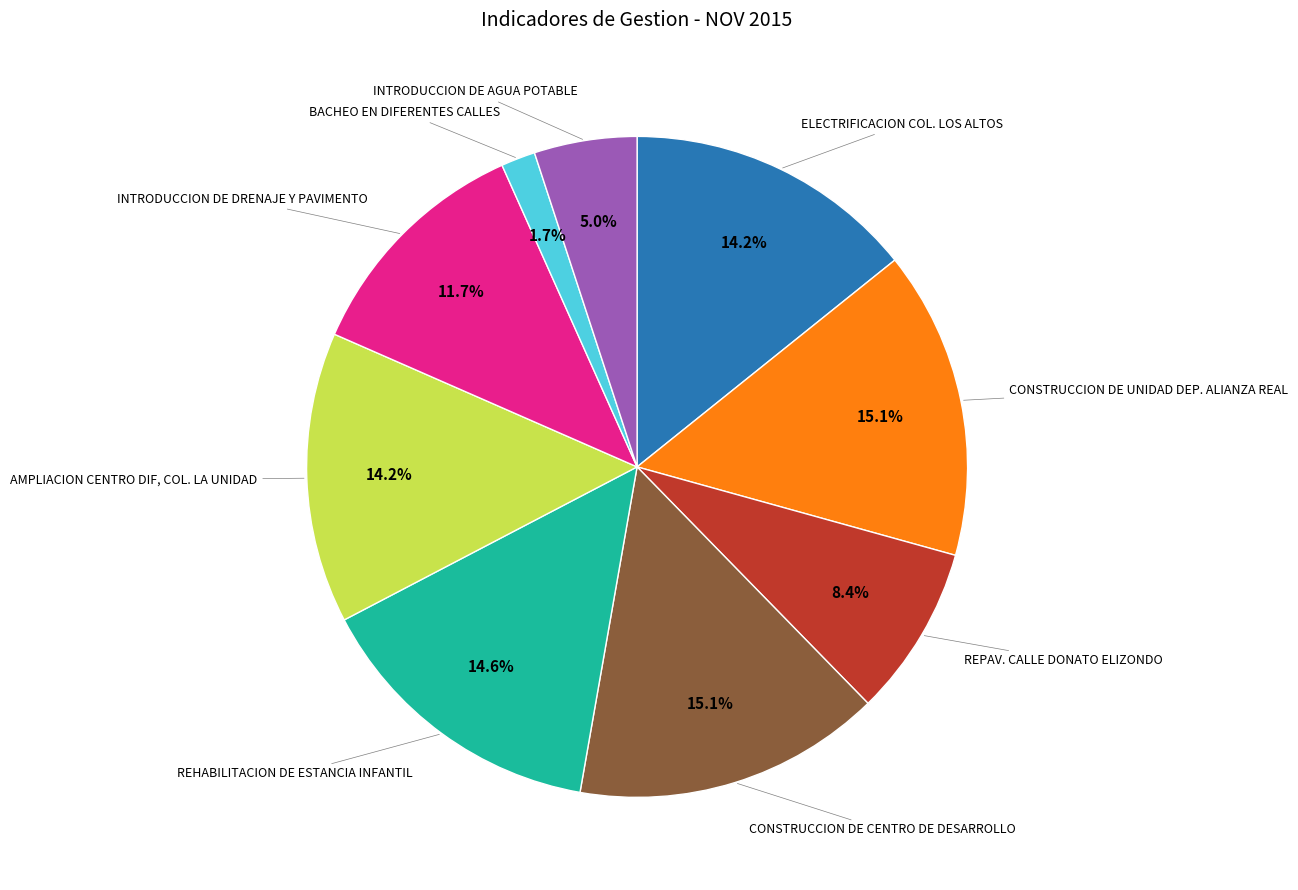

Is there a majority slice in this chart?

No